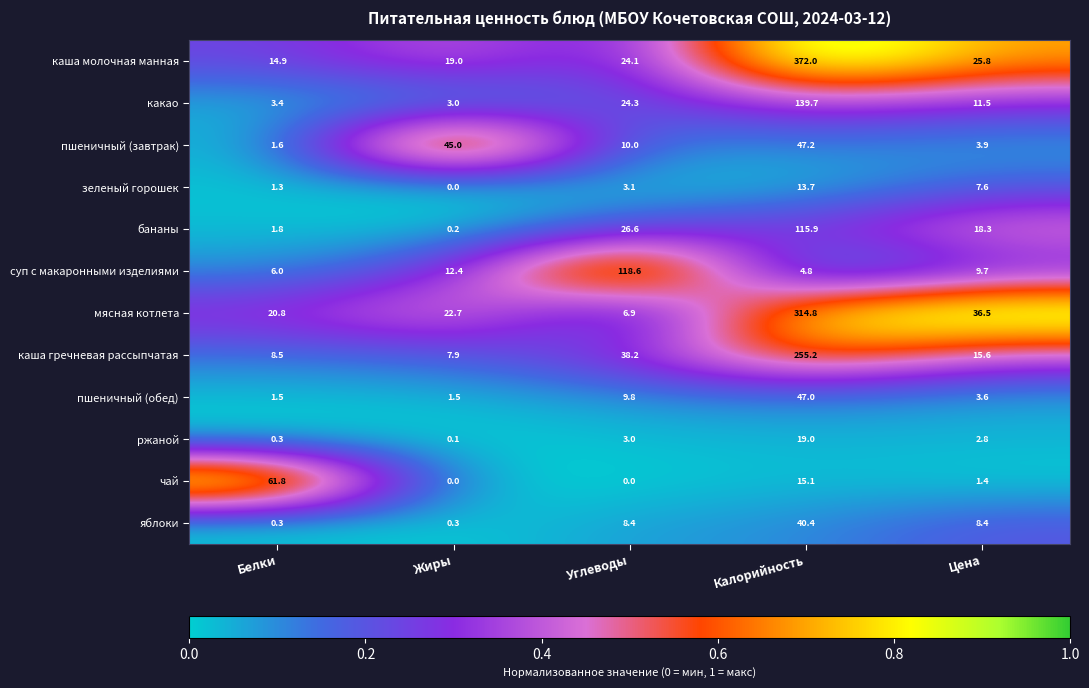

True or false: пшеничный (завтрак) has a value of 1.6 at Белки.

True